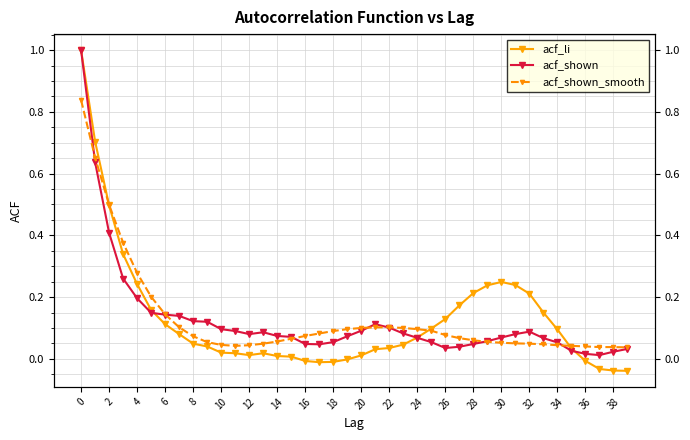

Does the chart display data point markers on the line(s)?

Yes